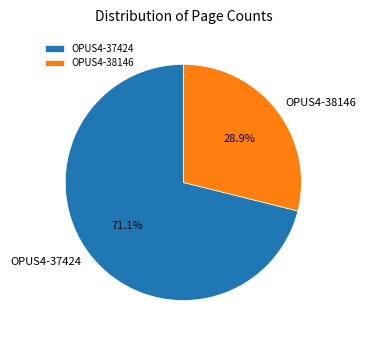

Is there any slice that represents more than half of the pie?

Yes